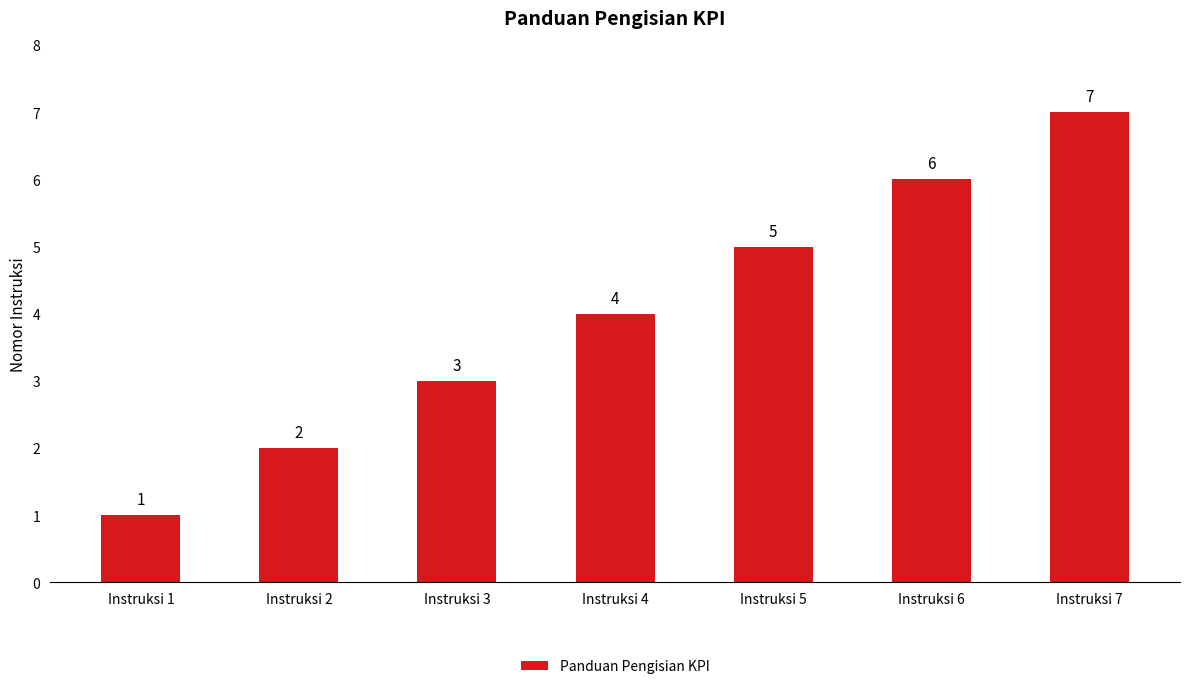

Approximately how many times larger is the value at Instruksi 4 compared to Instruksi 7?

0.6